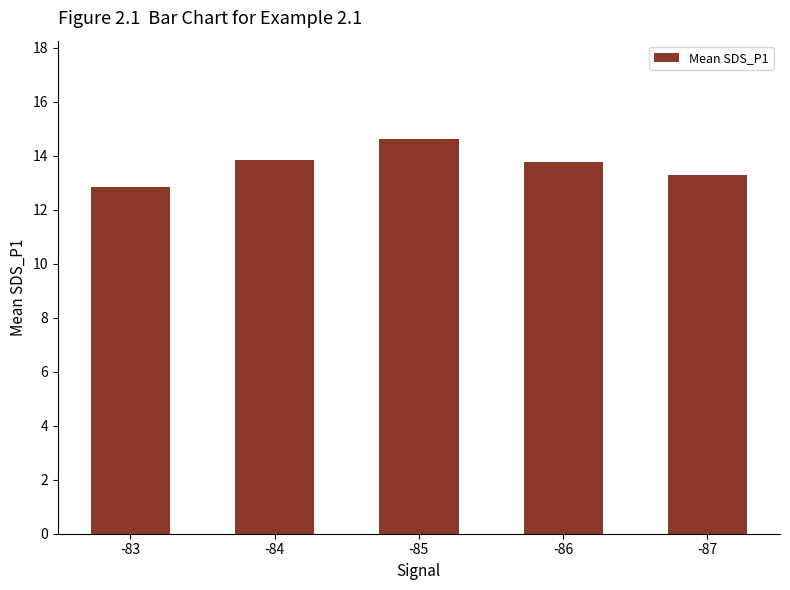

Reading left to right, what are all the values shown in this chart?

12.8	13.8	14.6	13.8	13.3